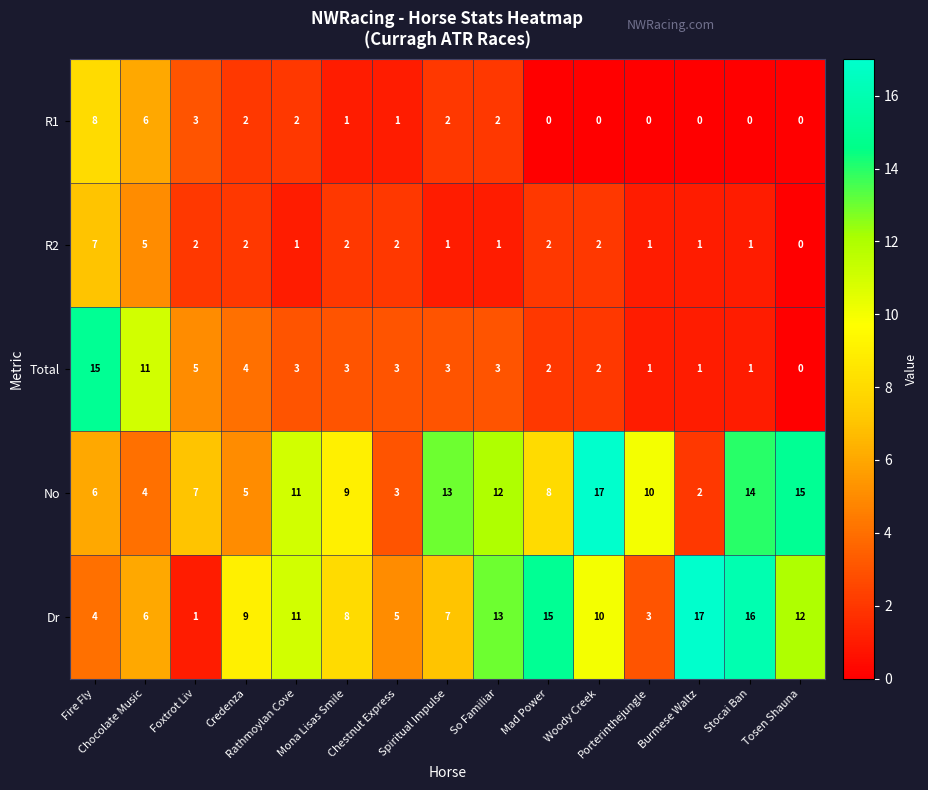

How many values in the Total series are below 3?

6